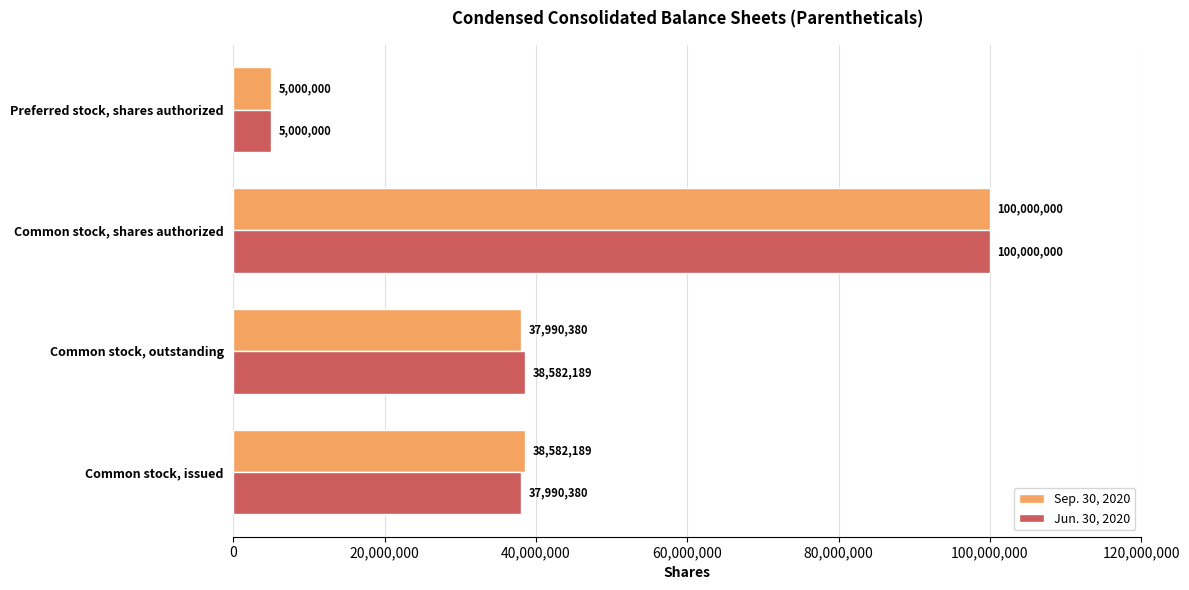

What is the average value of the Sep. 30, 2020 series?

45393142